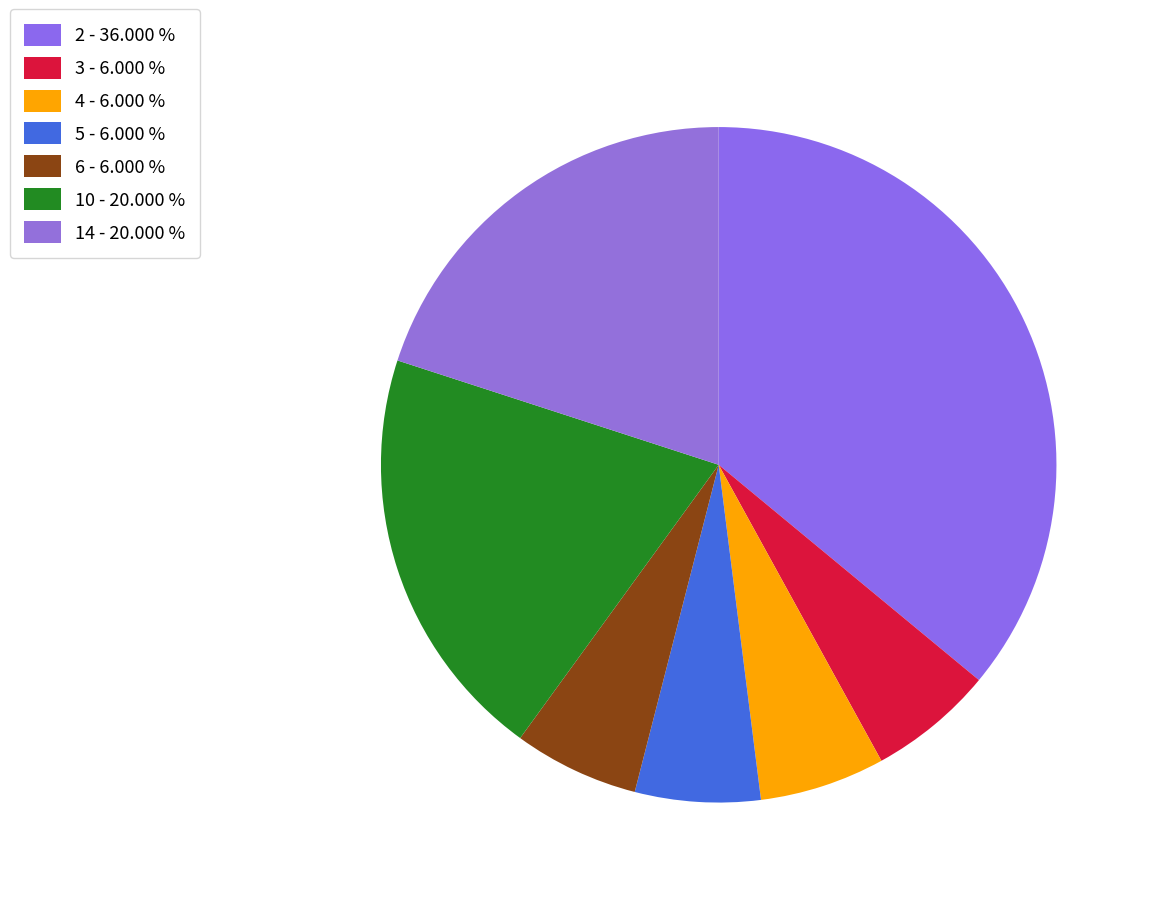

To the nearest percent, what is the combined percentage of 3 and 14?

26%